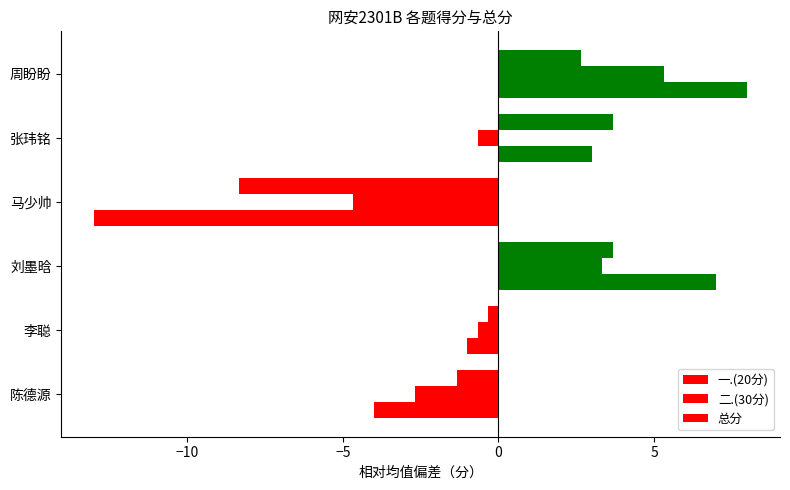

How many series are shown in this chart?

3